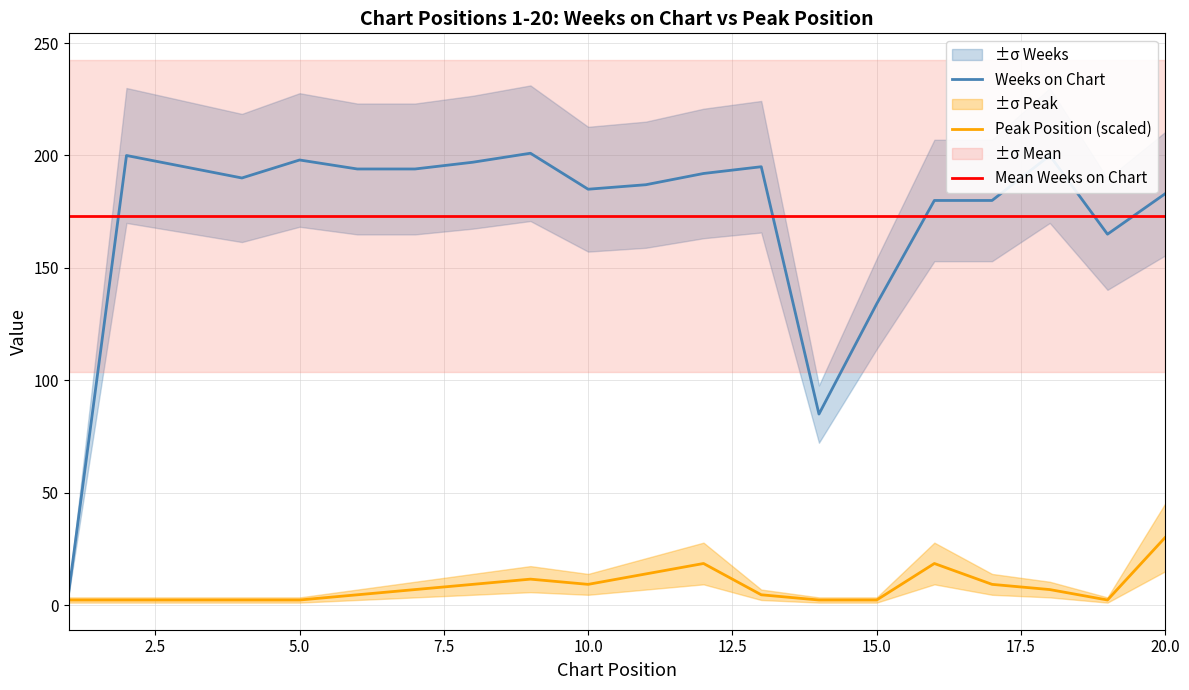

List the series in order of their peak value, highest first.

Weeks on Chart, Mean Weeks on Chart, Peak Position (scaled)